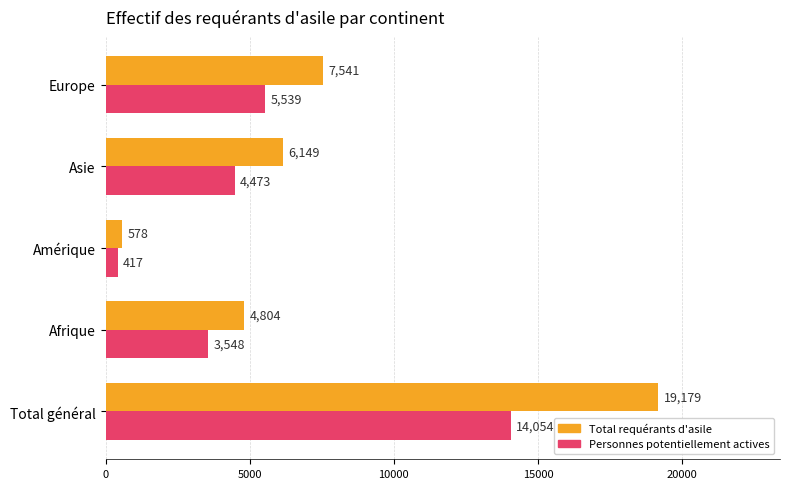

At how many categories does at least one series exceed 11098?

1